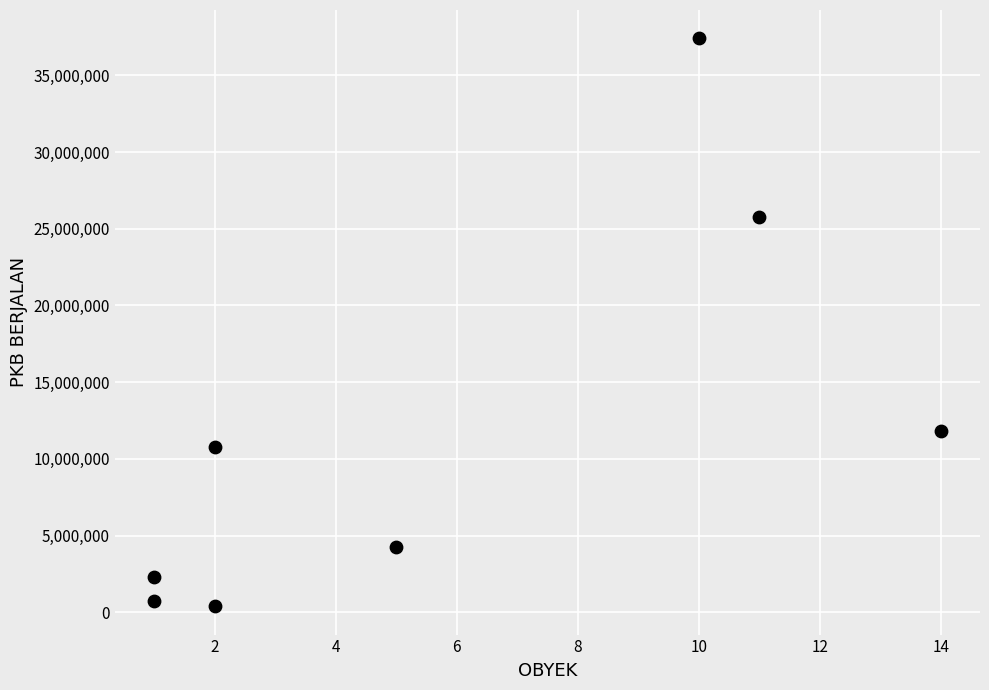

What is the average Y value?

11675450